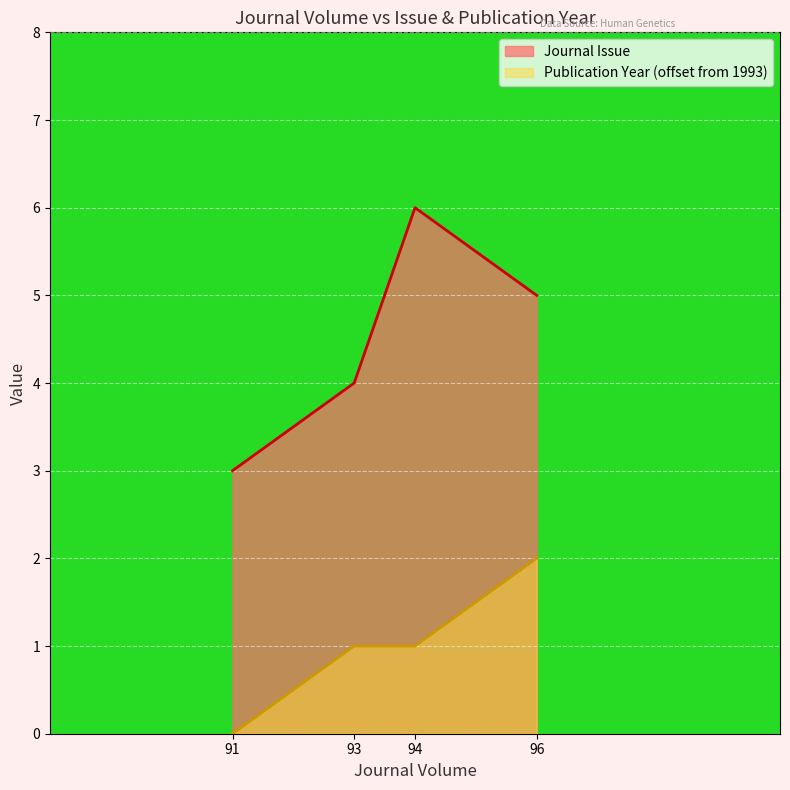

What are all the series names shown in the legend?

Journal Issue, Publication Year (offset from 1993)